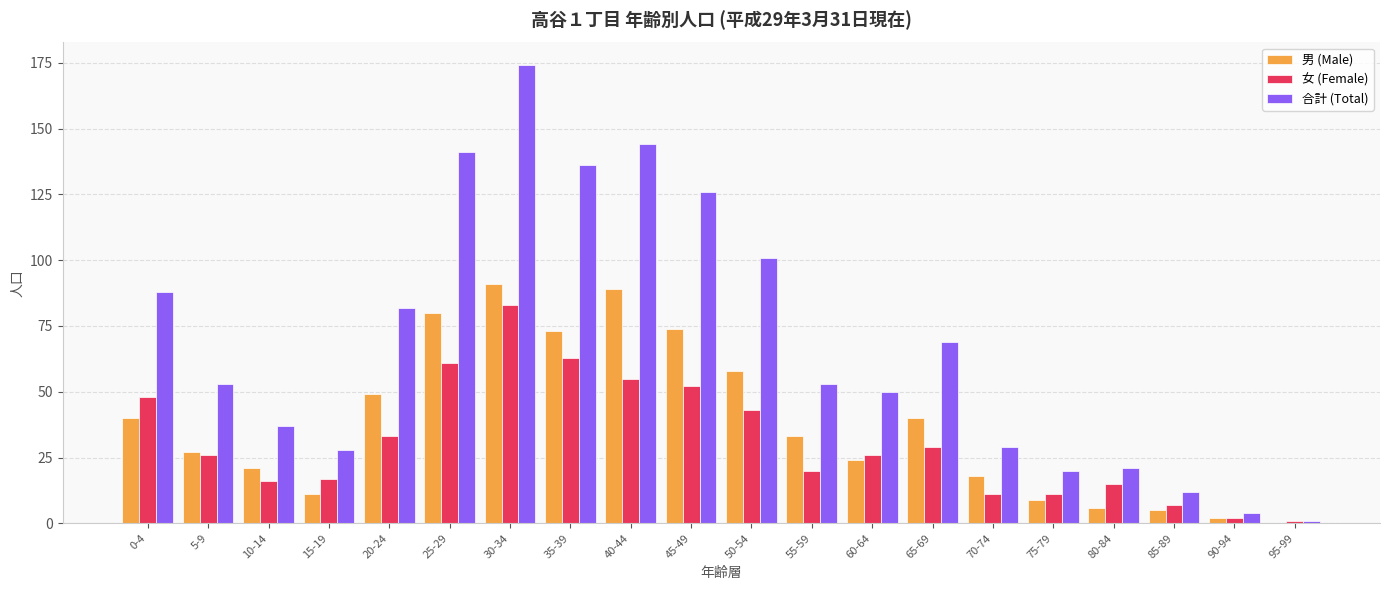

What are all the series names shown in the legend?

男 (Male), 女 (Female), 合計 (Total)